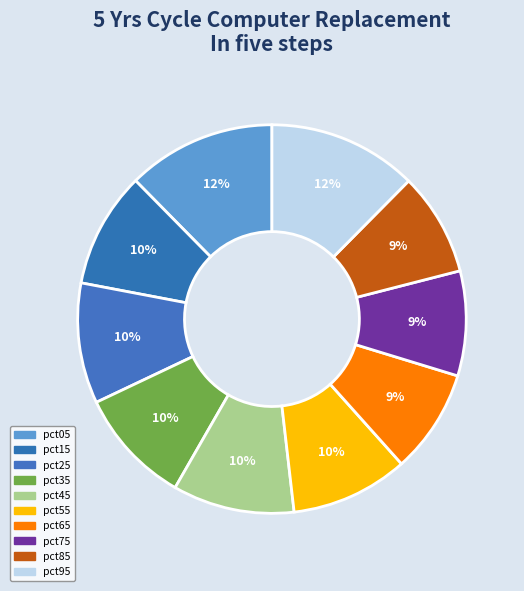

What percentage do pct65 and pct75 together represent?

17.4%